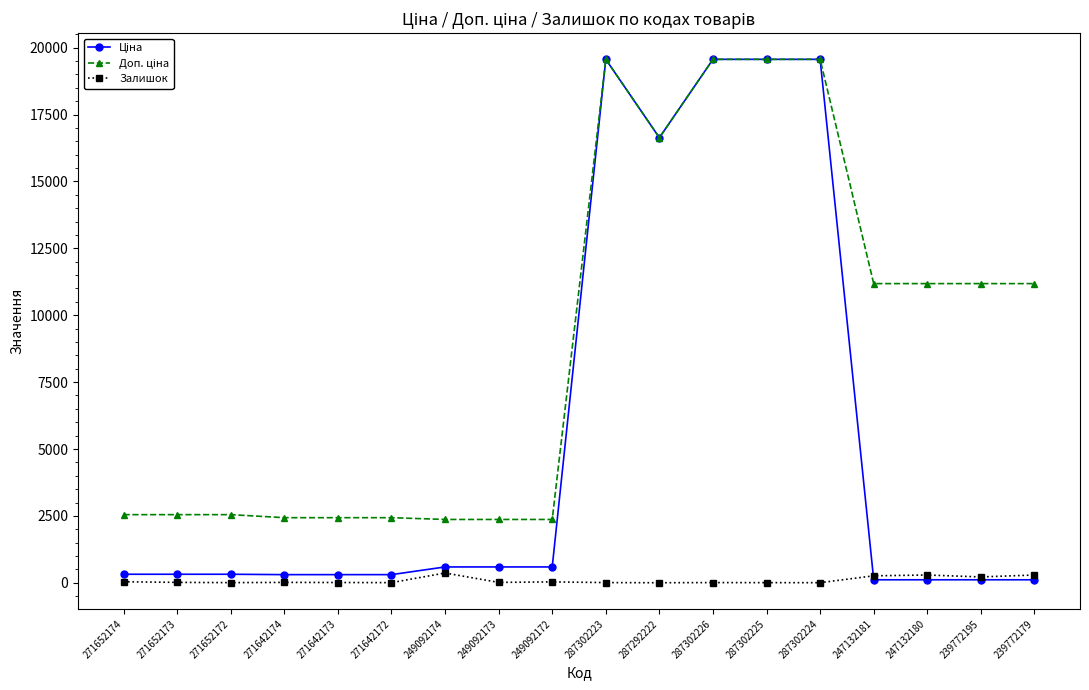

At how many categories does at least one series exceed 5649?

9